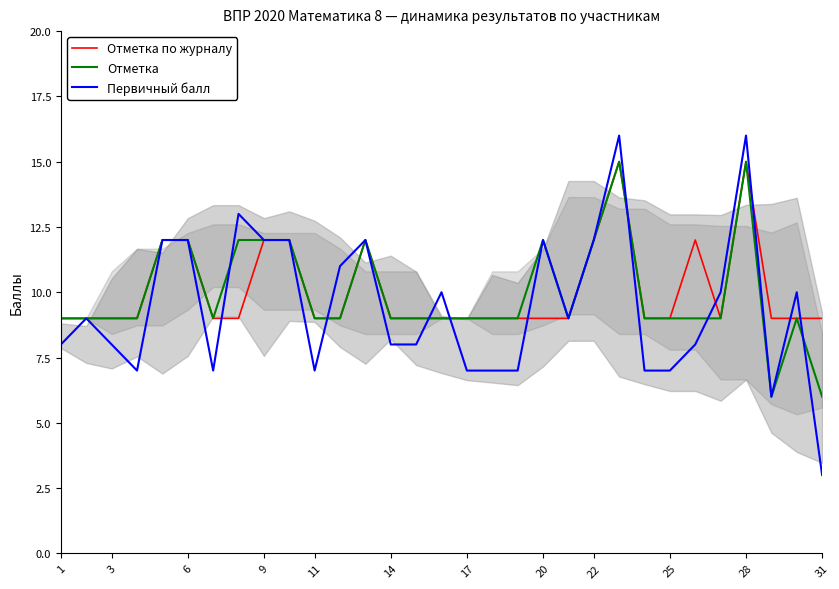

Where is the first local maximum for Отметка?

12